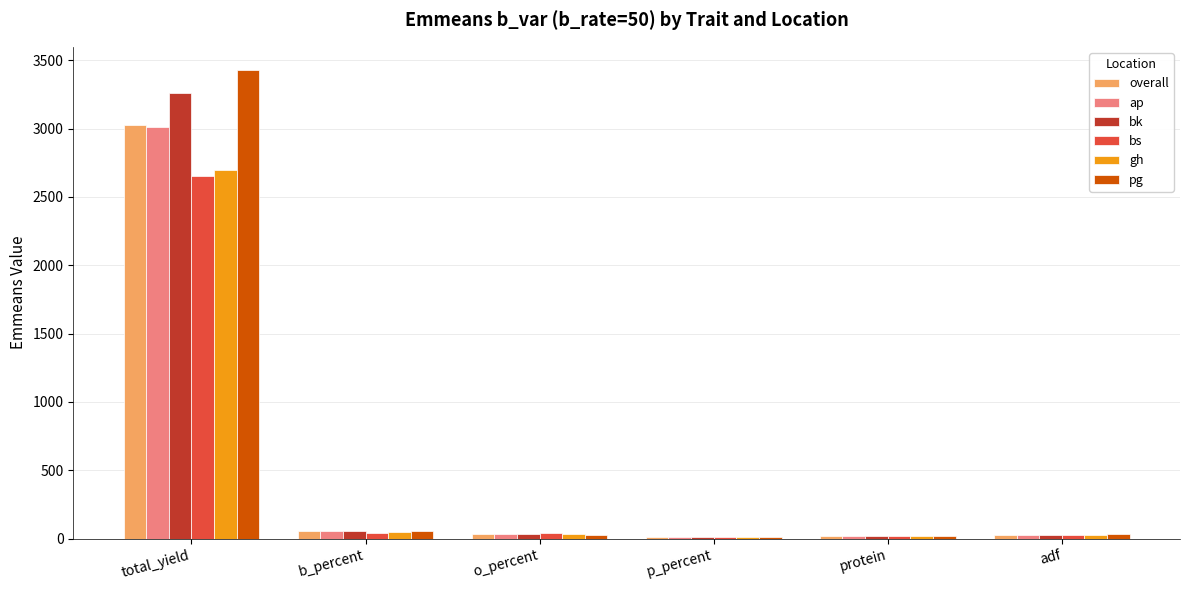

At which label does overall reach its peak?

total_yield